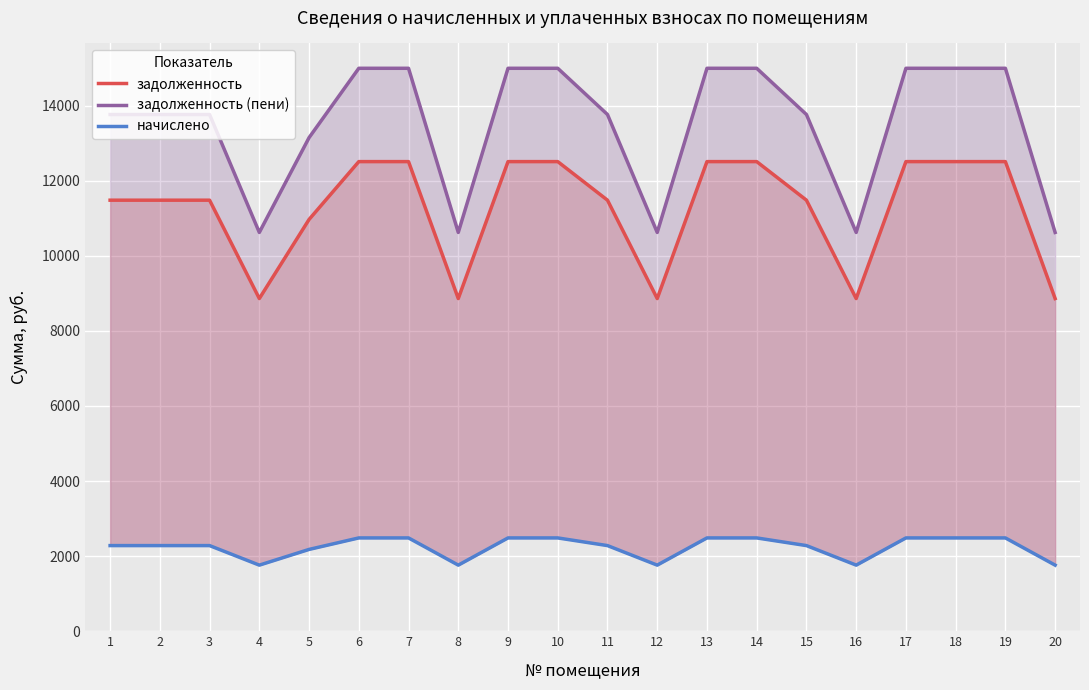

True or false: задолженность (пени) and начислено intersect in this chart.

False